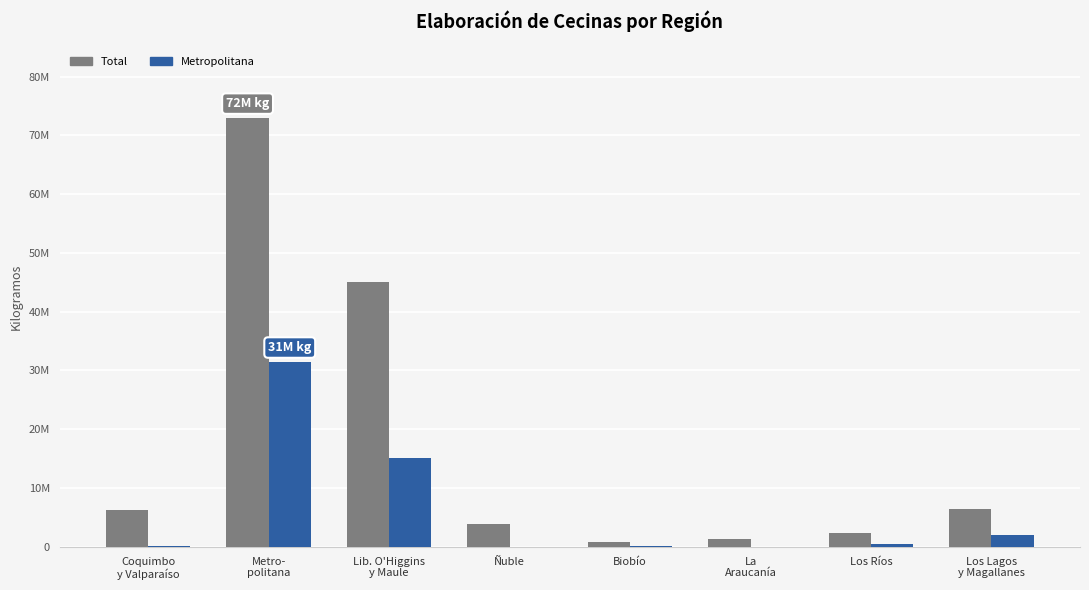

Which series has the widest spread of values?

Total